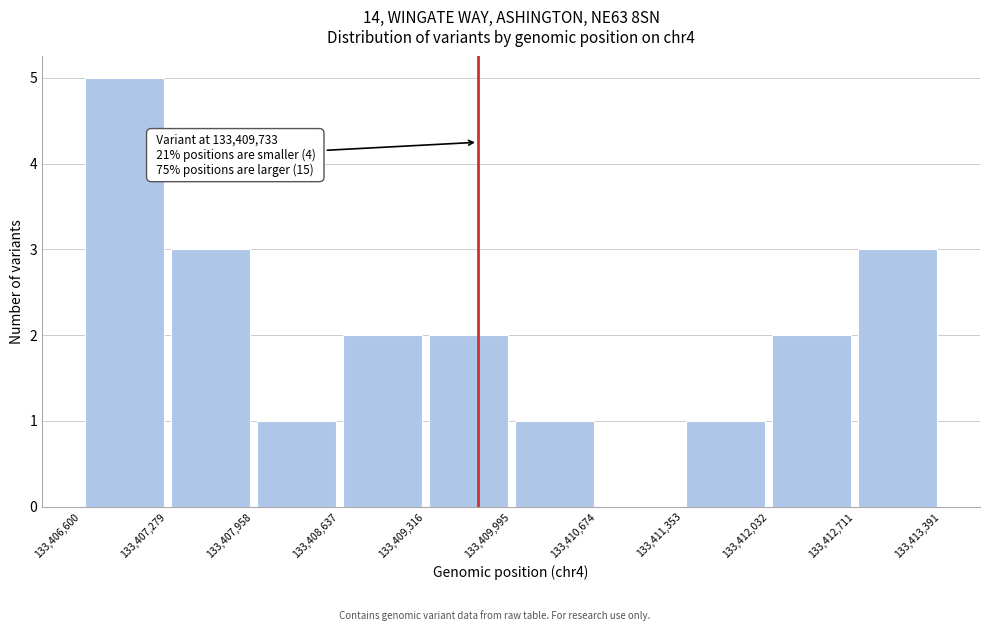

Over which range of the x-axis is the bar tallest?

133,406,600 to 133,407,279